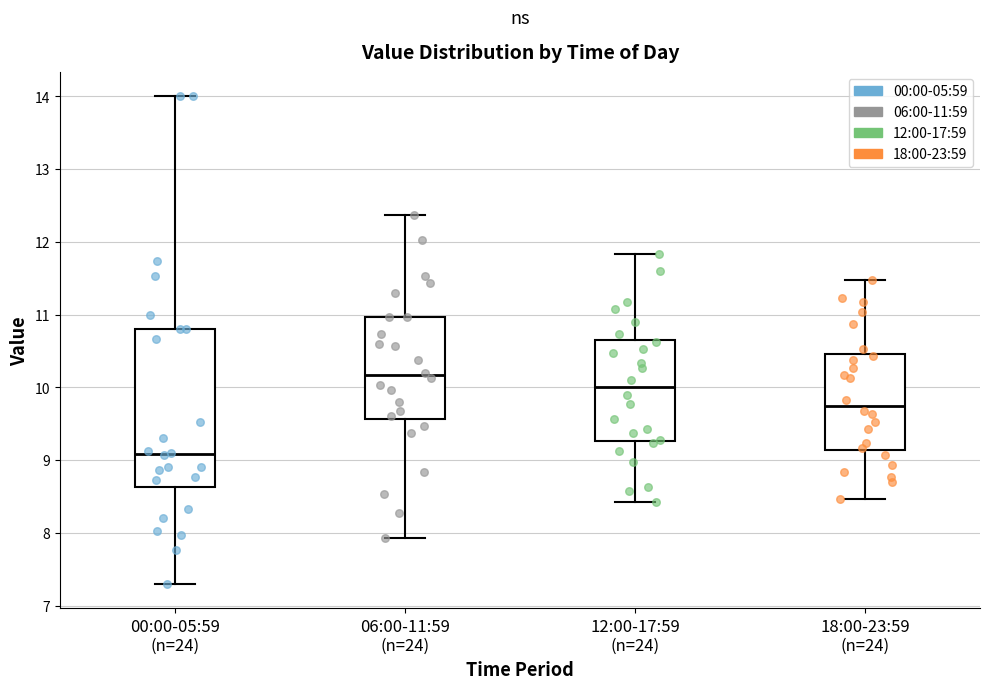

Where is the upper edge of the box for 06:00-11:59 (n=24) on the y-axis? The values are not printed on the chart, so give them approximately, as read against the axis.

11.0